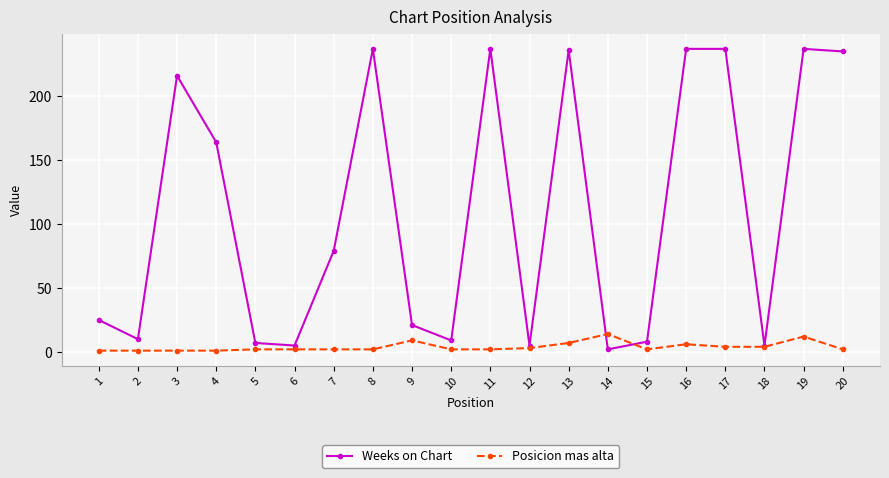

True or false: Weeks on Chart has more than 0 points higher than both neighbors.

True